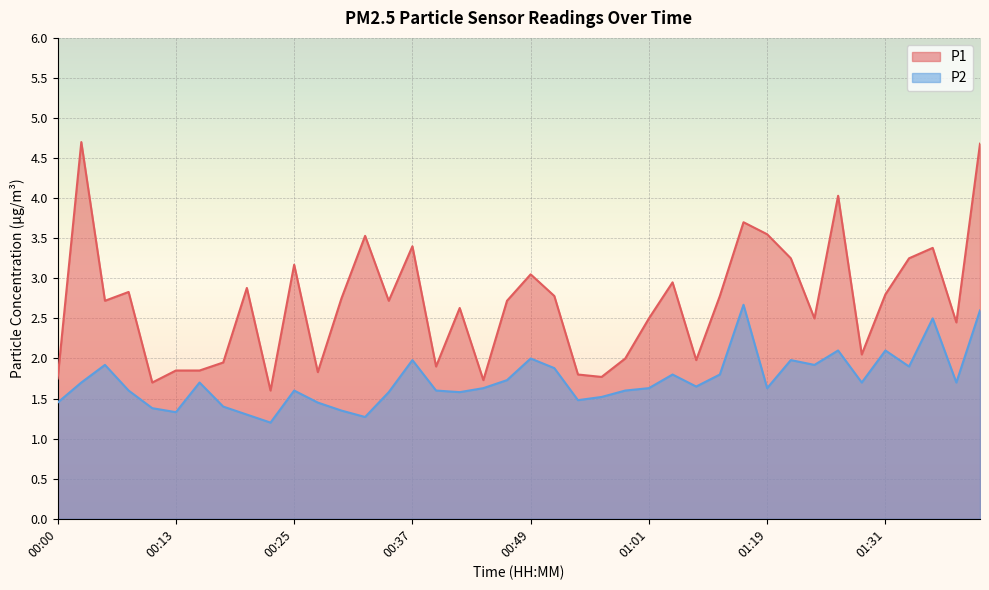

Rank the series at 01:26 from highest to lowest value.

P1, P2